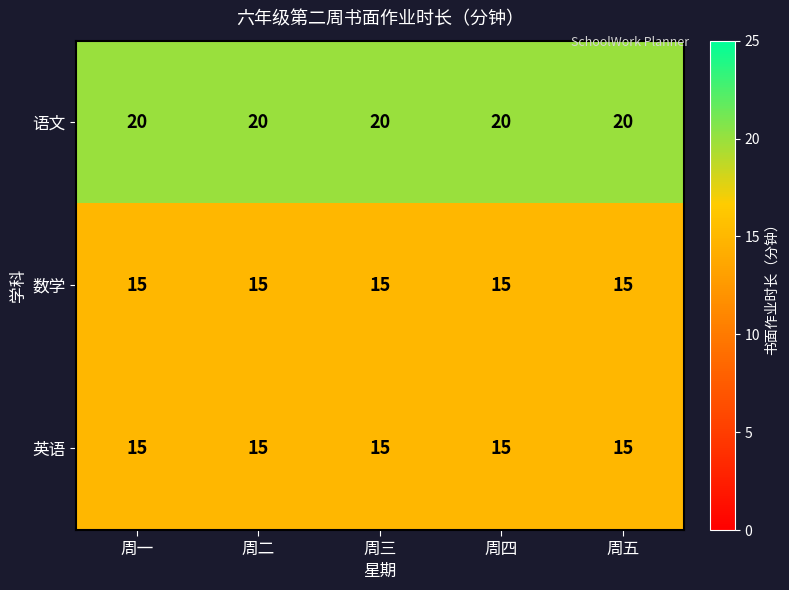

What is the difference between the highest and lowest values at 周三?

5